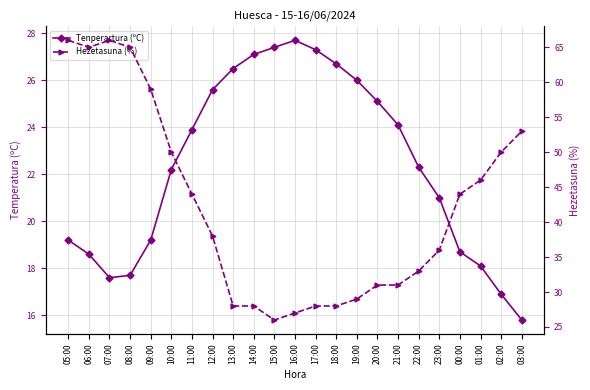

How many distinct data groups are displayed?

2